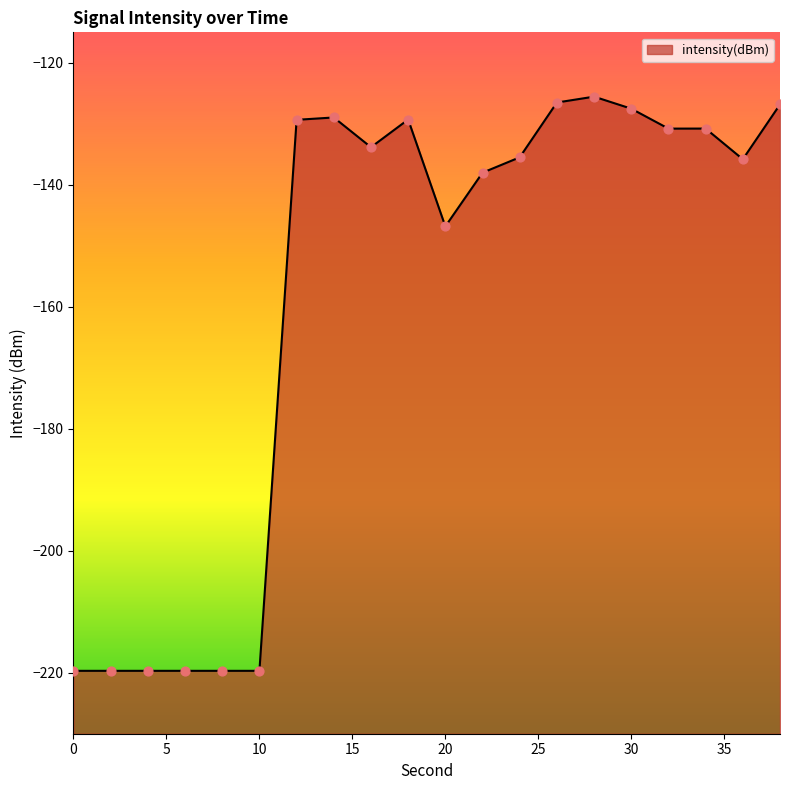

Between 38 and 18, which is larger?

38